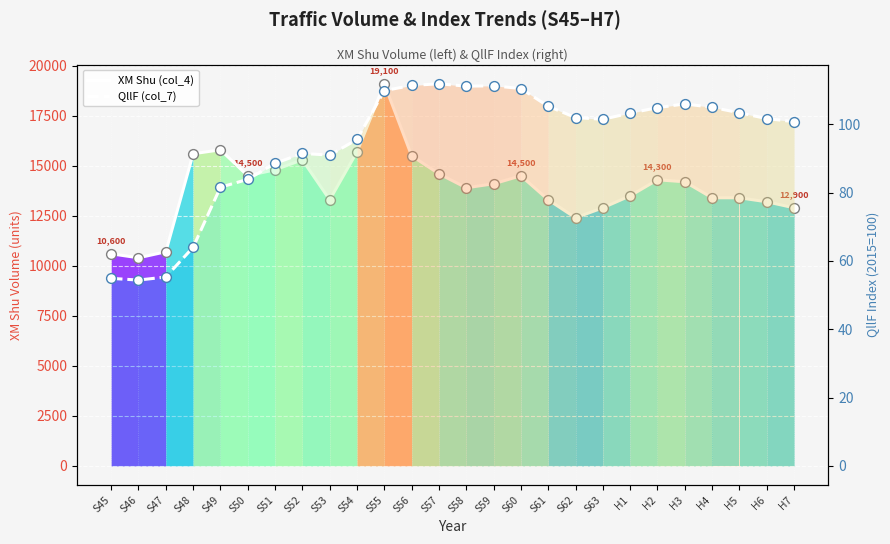

Which series has the largest total across all categories?

XM Shu (col_4)